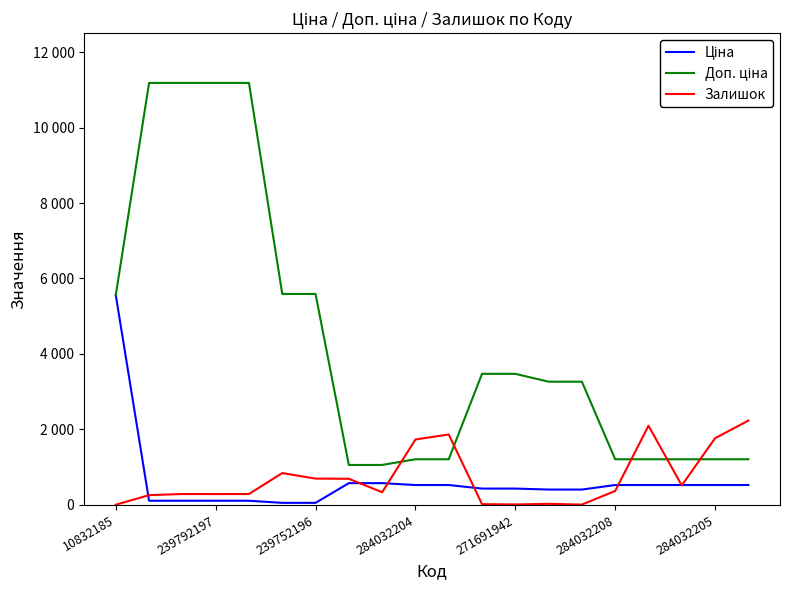

Which series has the widest spread of values?

Доп. ціна